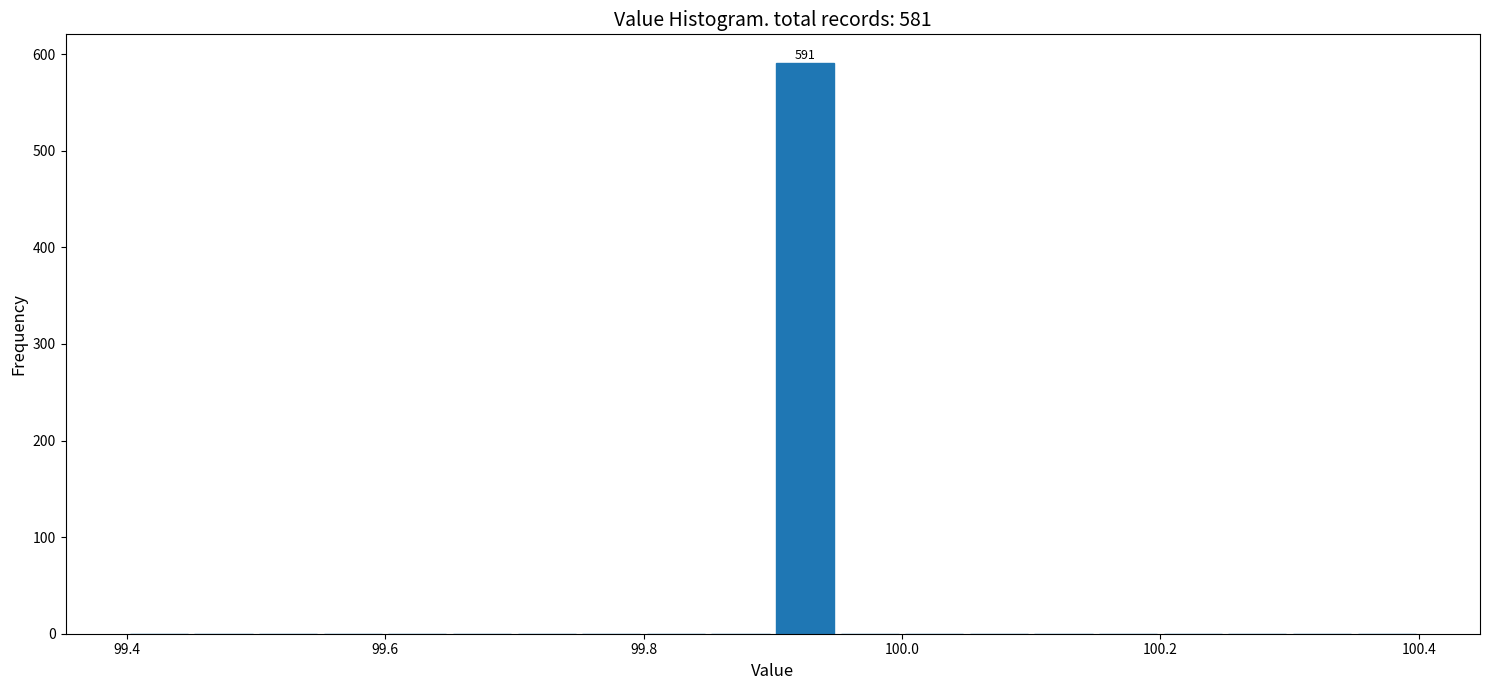

Around what value on the x-axis is the tallest bar? Give the approximate position of its centre, as read against the axis.

99.92